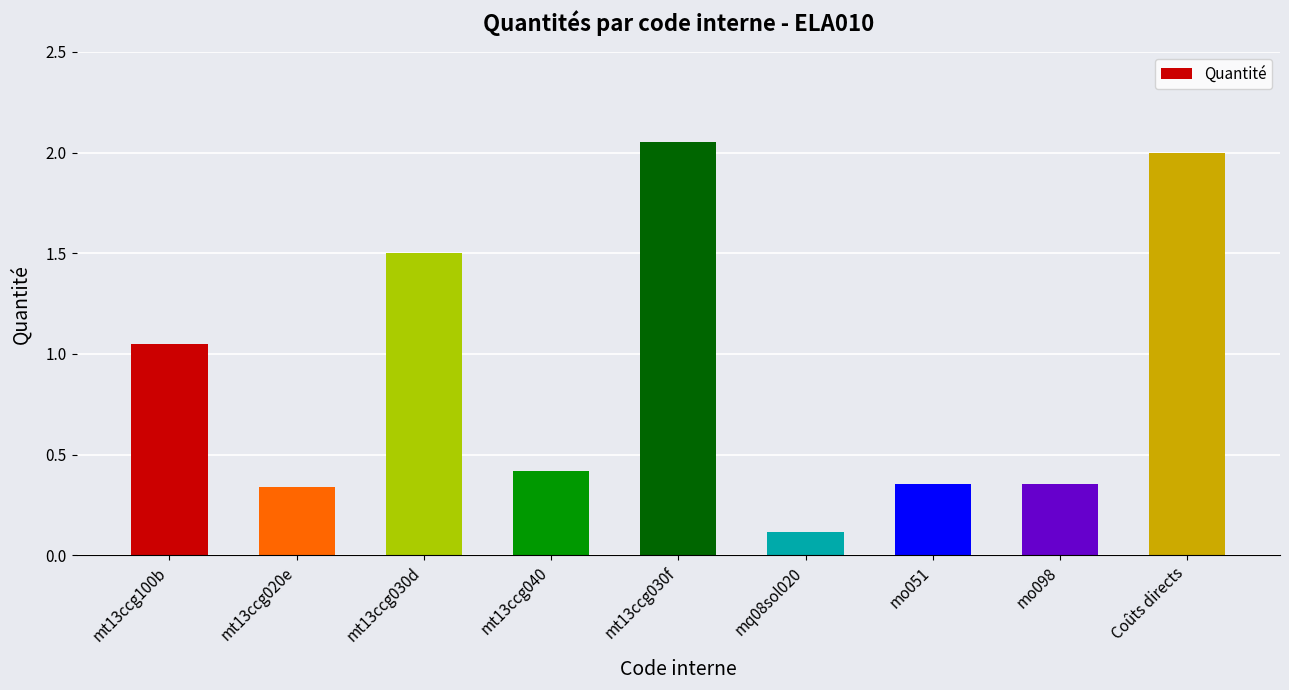

What is the label of the 9th bar from the right?

mt13ccg100b